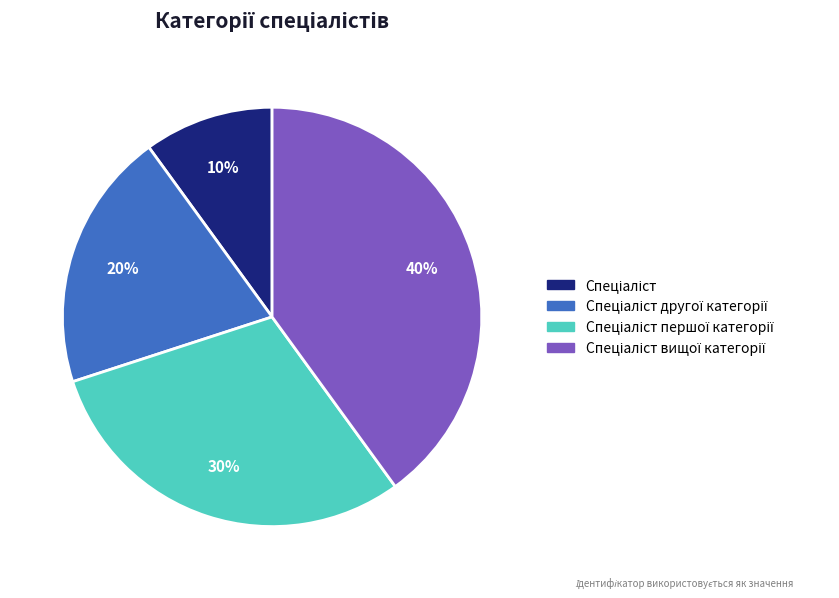

To the nearest percent, what is the average slice percentage?

25%